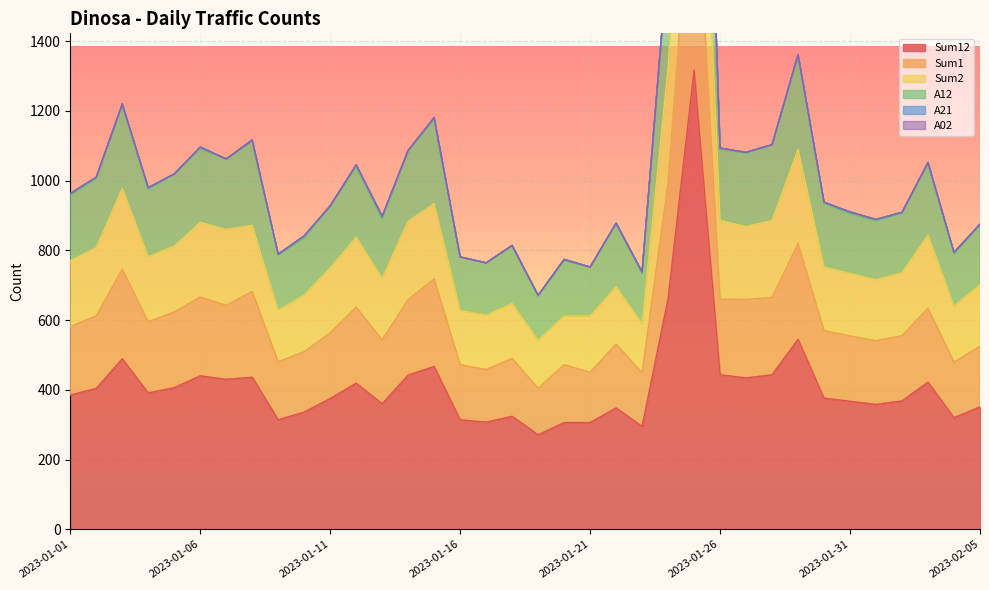

Is the value of Sum2 at 2023-02-03 greater than the value of A12 at 2023-01-24?

No